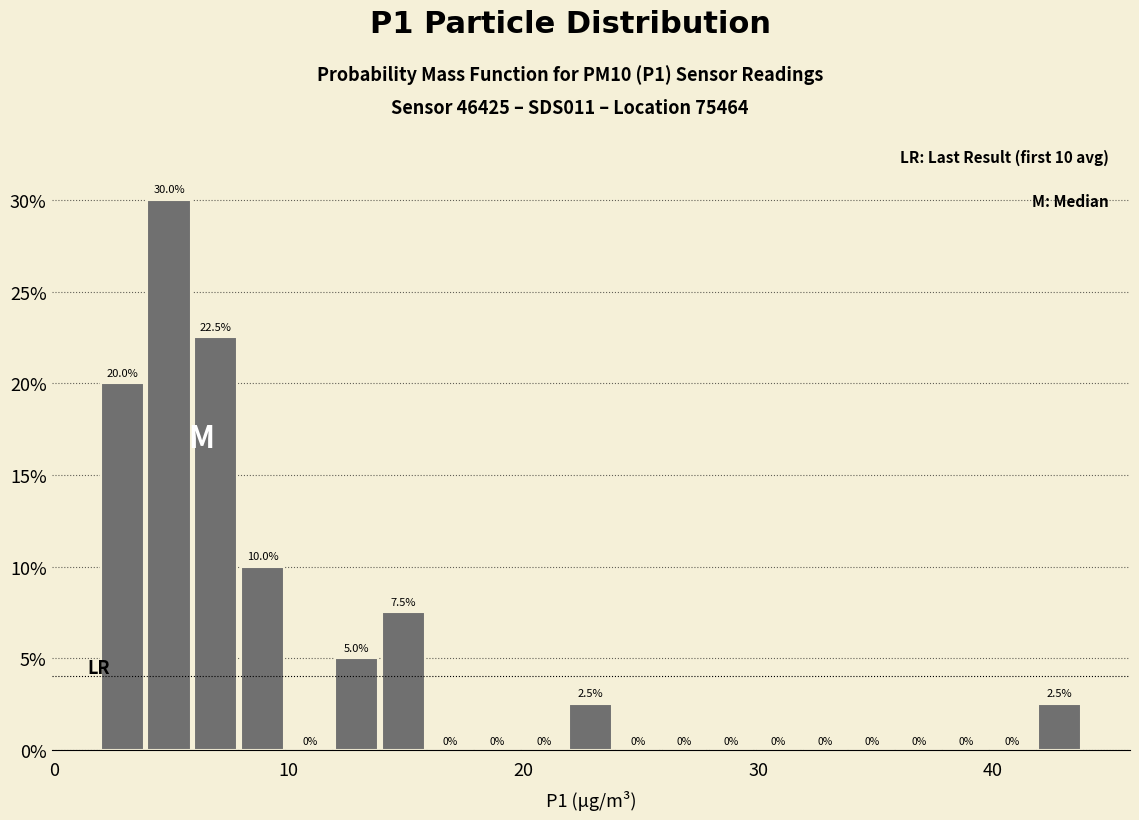

Around what value on the x-axis is the tallest bar? Give the approximate position of its centre, as read against the axis.

5